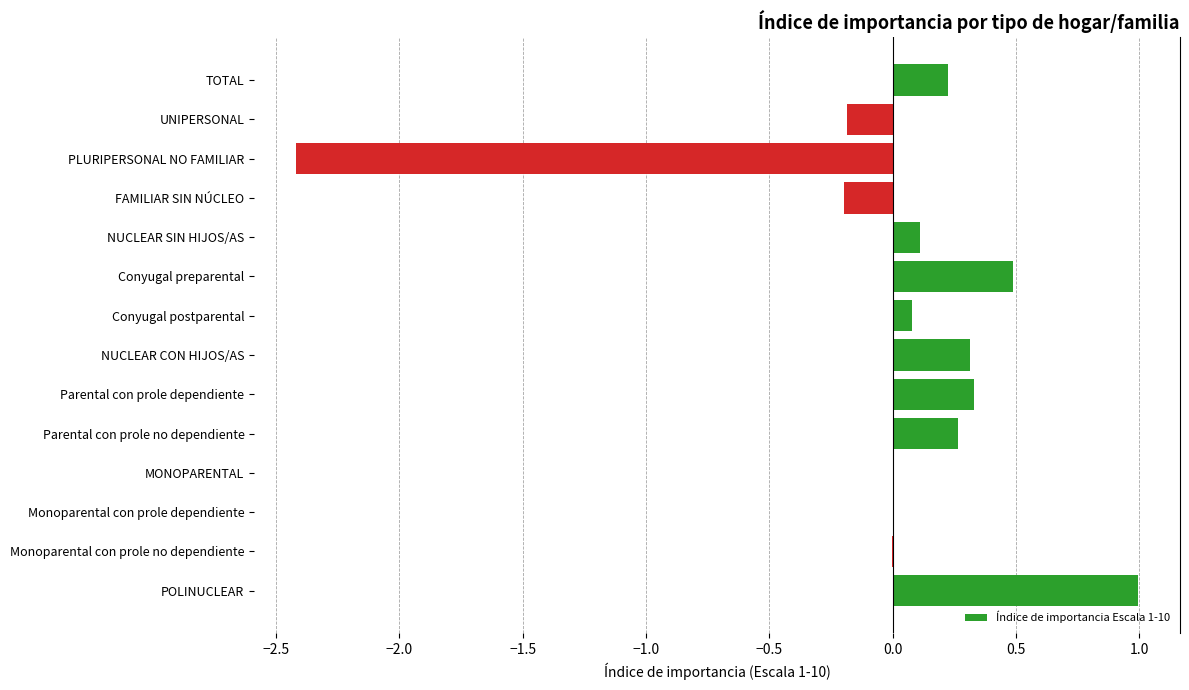

Which category has the highest value across all series?

POLINUCLEAR